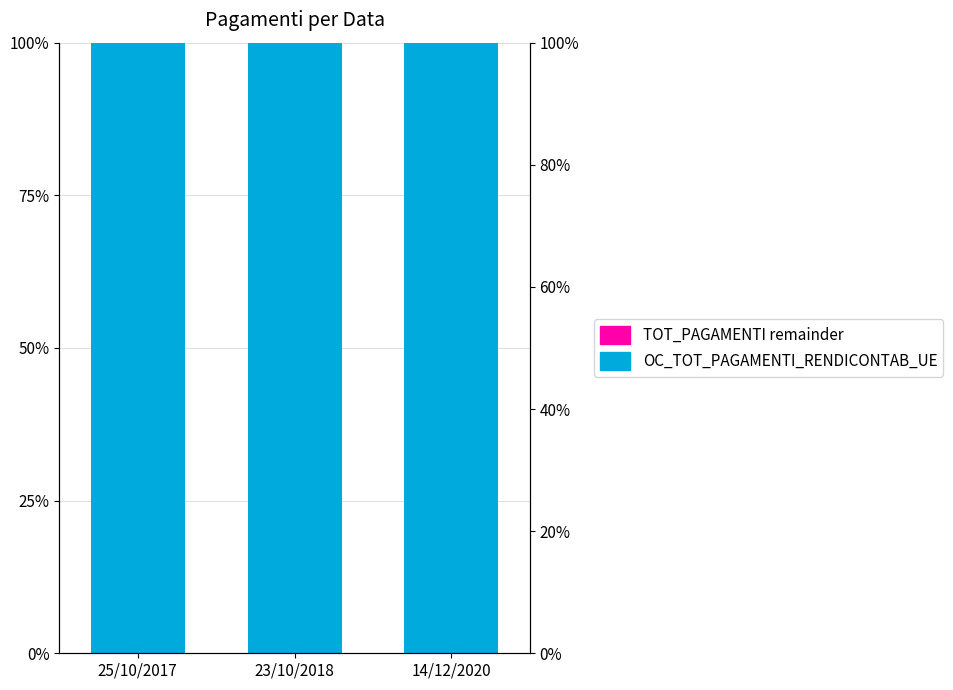

Is it true that TOT_PAGAMENTI remainder equals 0 at 25/10/2017?

True